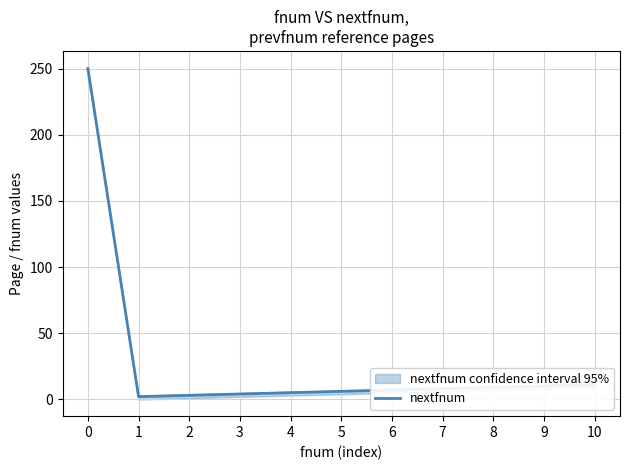

List the labels in order of value, smallest first.

1, 2, 3, 4, 5, 6, 7, 8, 9, 10, 0